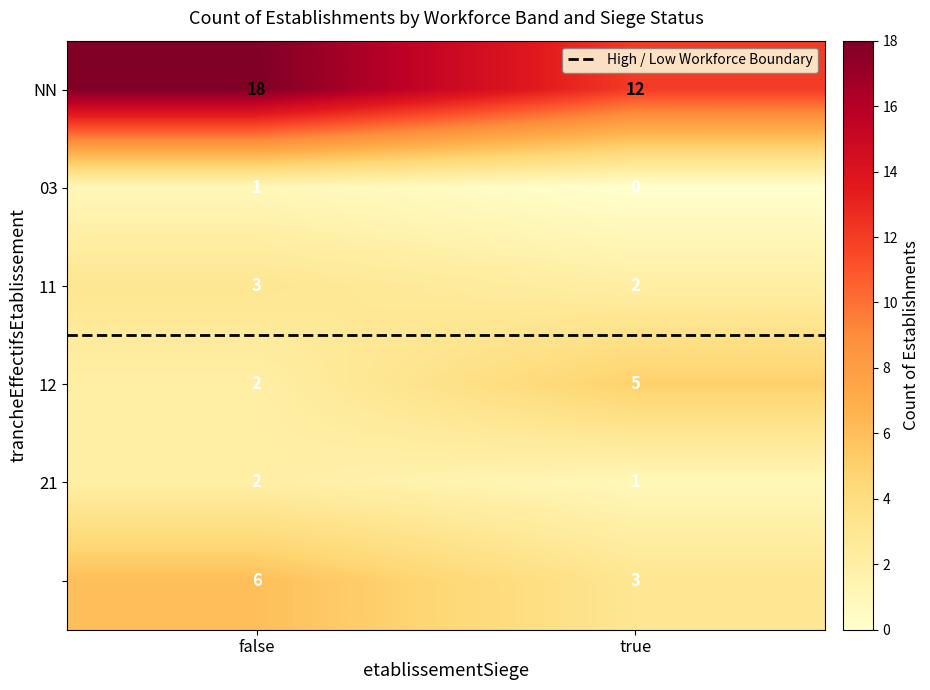

What is the difference between the highest and lowest values at false?

17